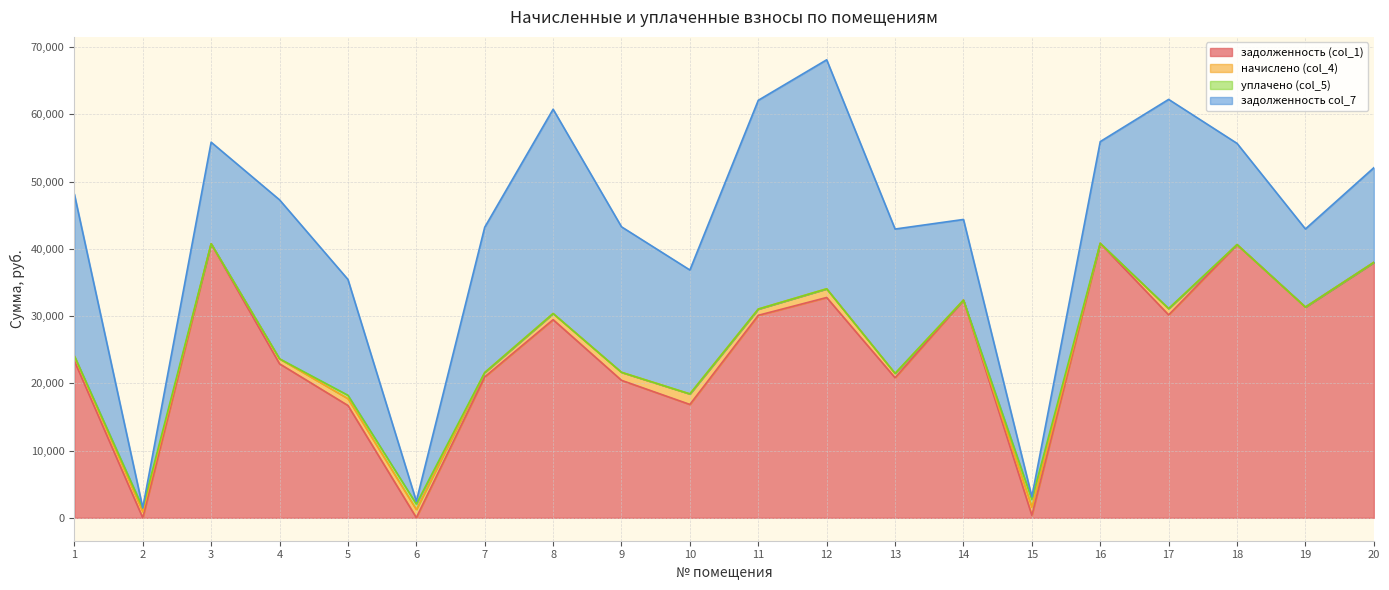

Does the chart display data point markers on the line(s)?

No